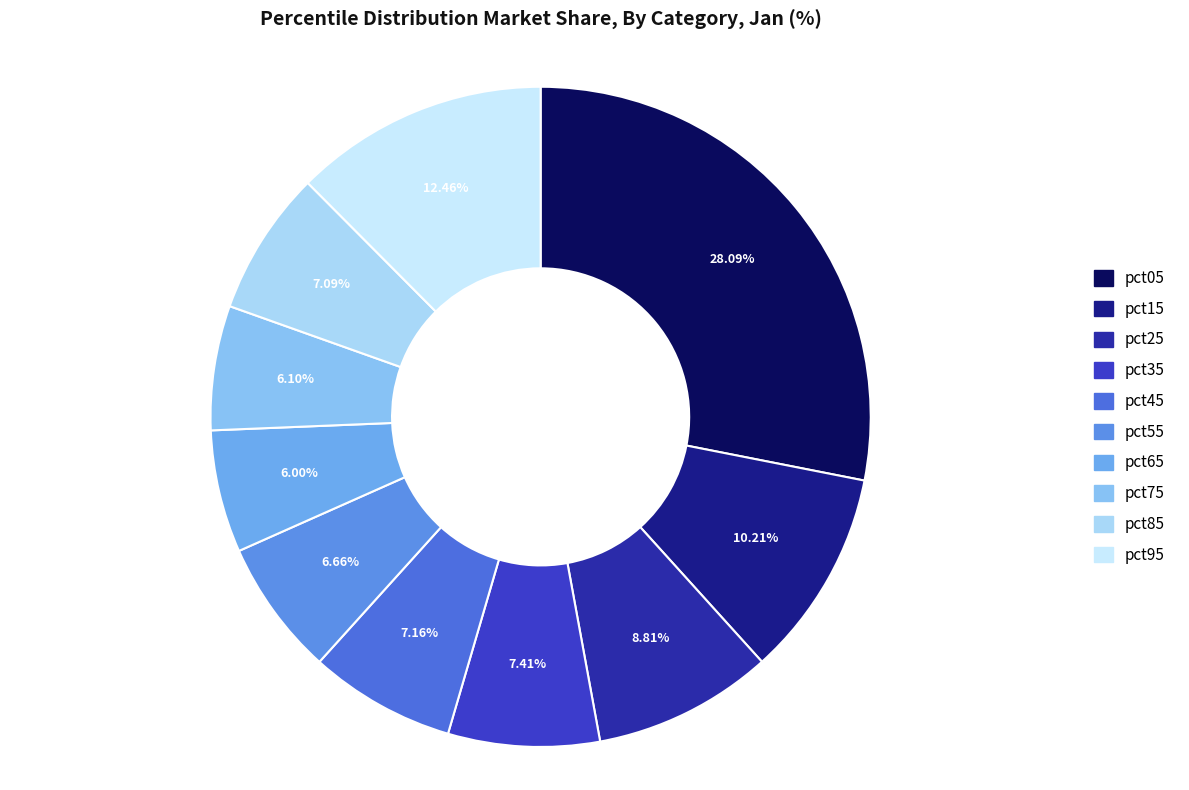

To the nearest percent, what is the combined percentage of pct25 and pct85?

16%